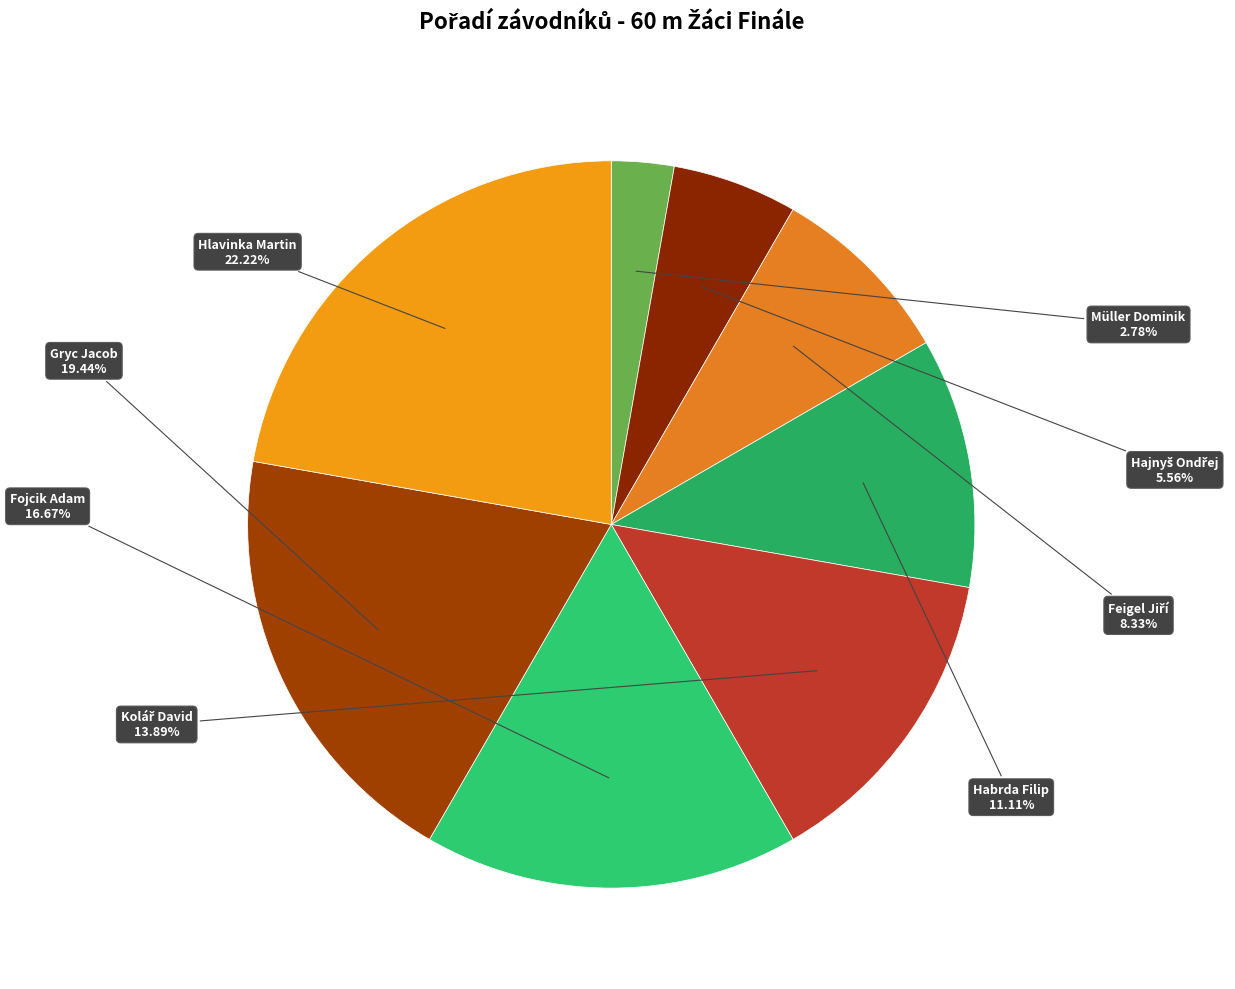

Which slice is the smallest?

Müller Dominik